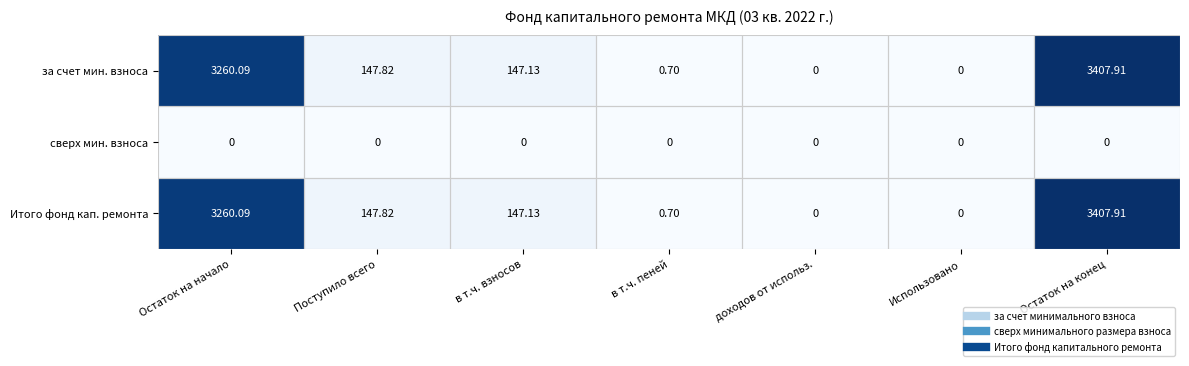

Where does the Итого фонд кап. ремонта series first go above 147?

Остаток на начало